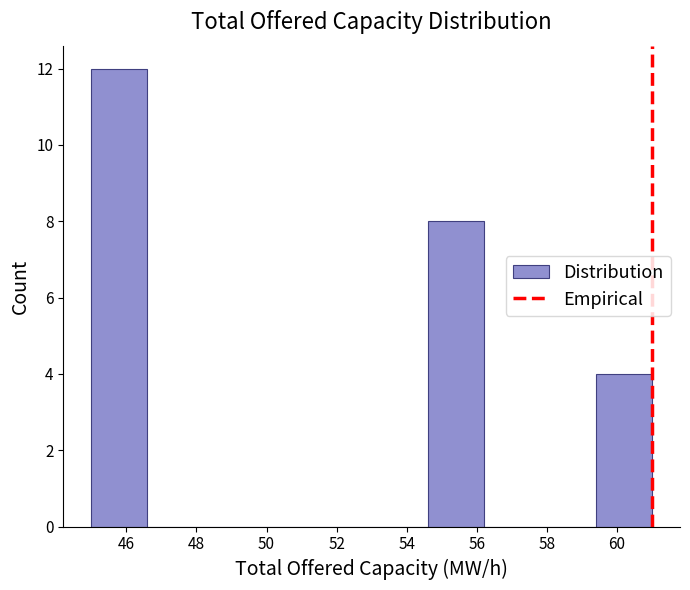

Reading left to right, list every bar in this chart as the range it spans on the x-axis followed by its height. The values are not printed on the chart, so give them approximately, as read against the axis.

45.0 to 46.6: 12
46.6 to 48.2: 0
48.2 to 49.8: 0
49.8 to 51.4: 0
51.4 to 53.0: 0
53.0 to 54.6: 0
54.6 to 56.2: 8
56.2 to 57.8: 0
57.8 to 59.4: 0
59.4 to 61.0: 4